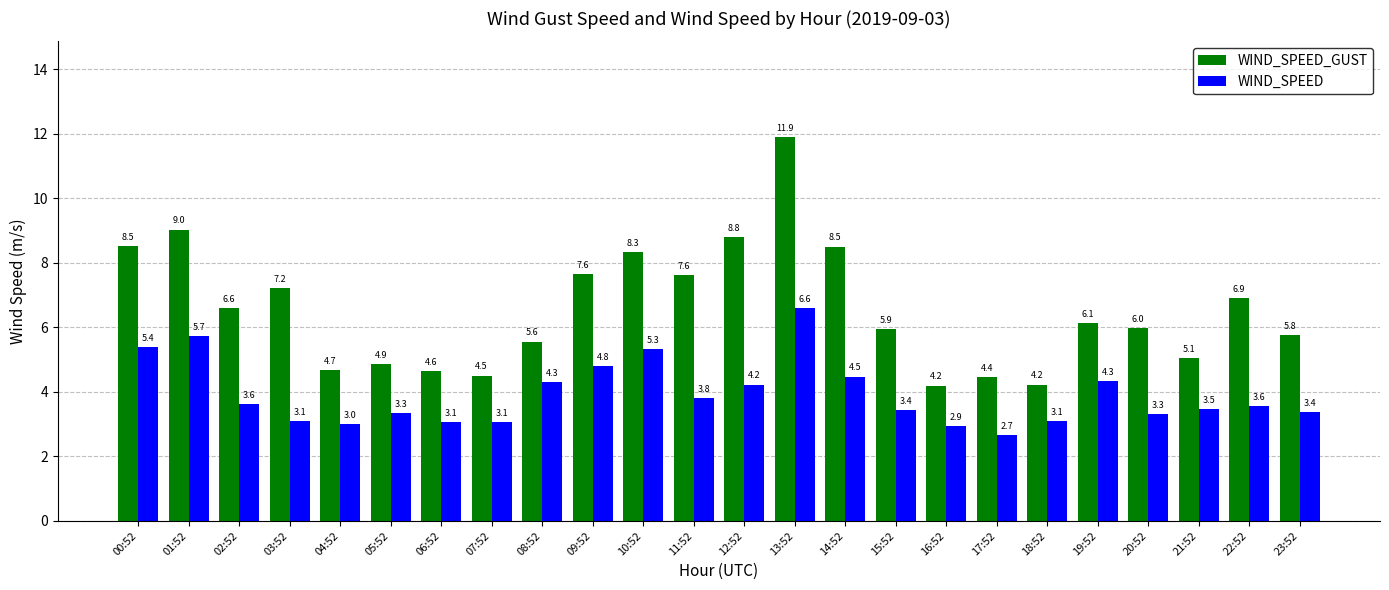

What position from the right is 16:52?

8